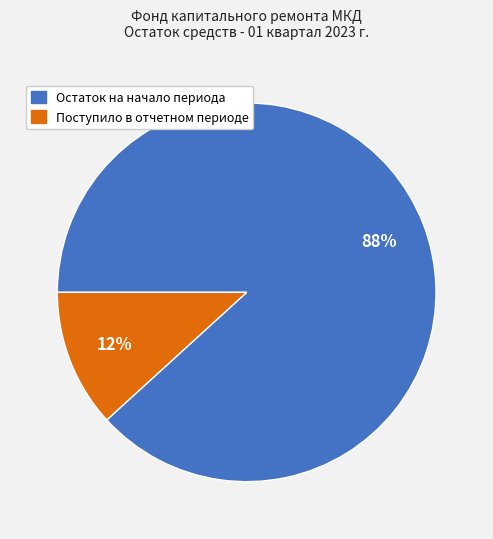

Combined, do Поступило в отчетном периоде and Остаток на начало периода account for over 50%?

Yes